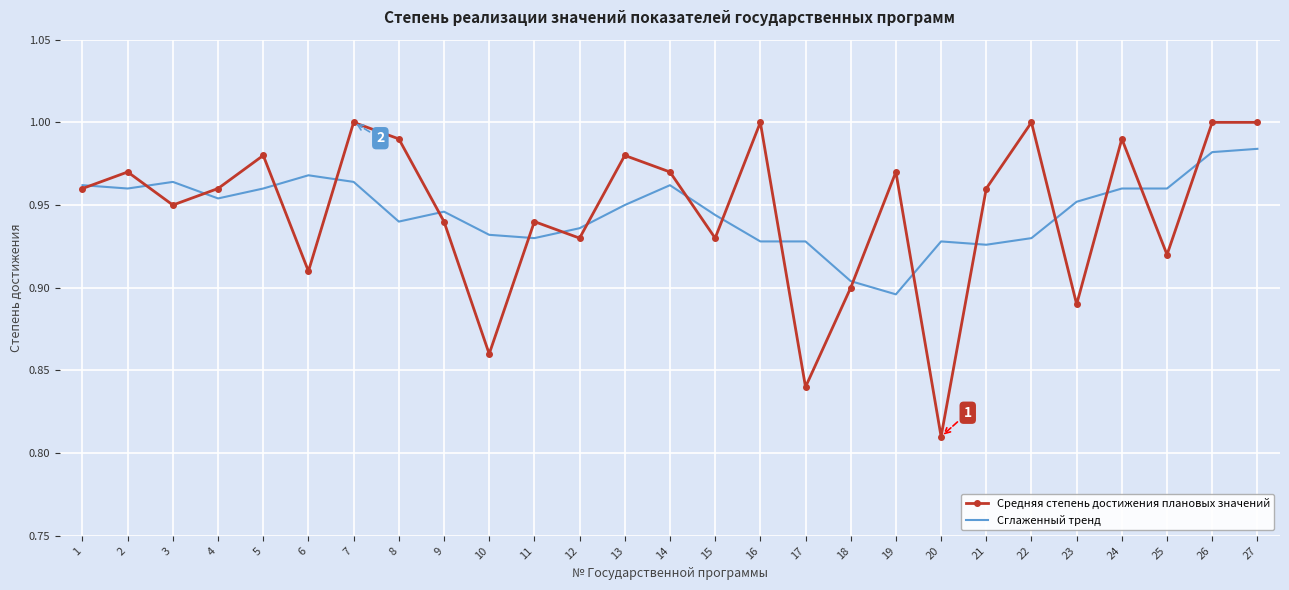

List the series in order of their peak value, highest first.

Средняя степень достижения плановых значений, Сглаженный тренд